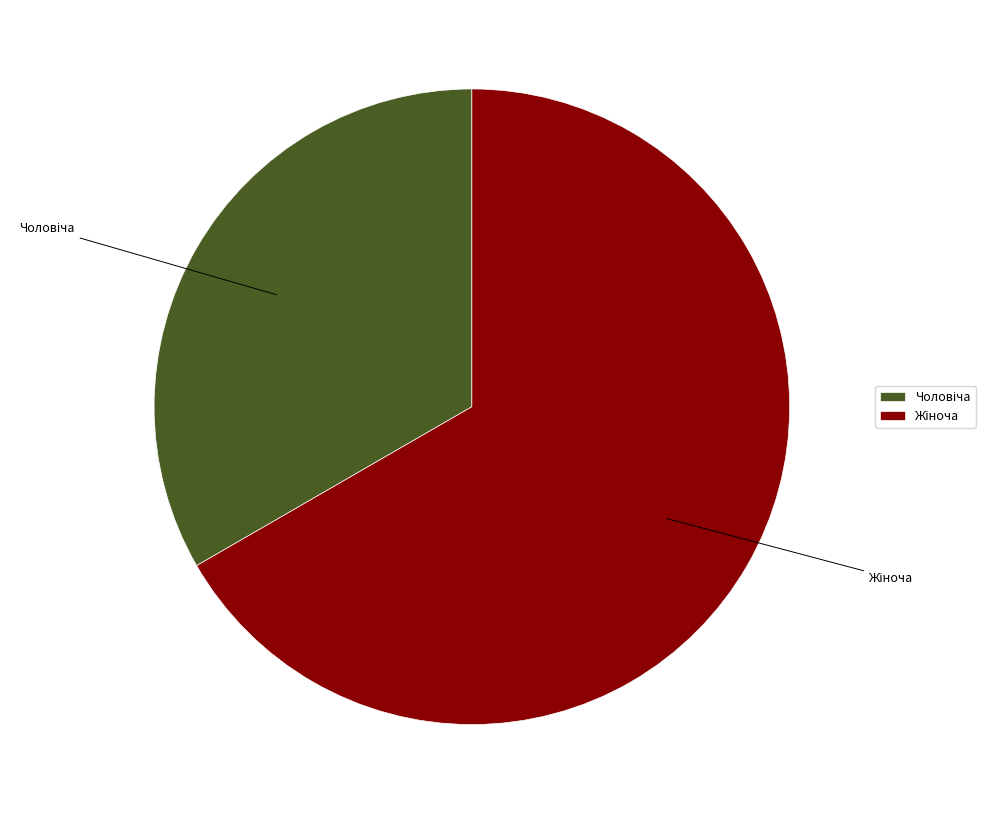

Does any single category account for the majority?

Yes